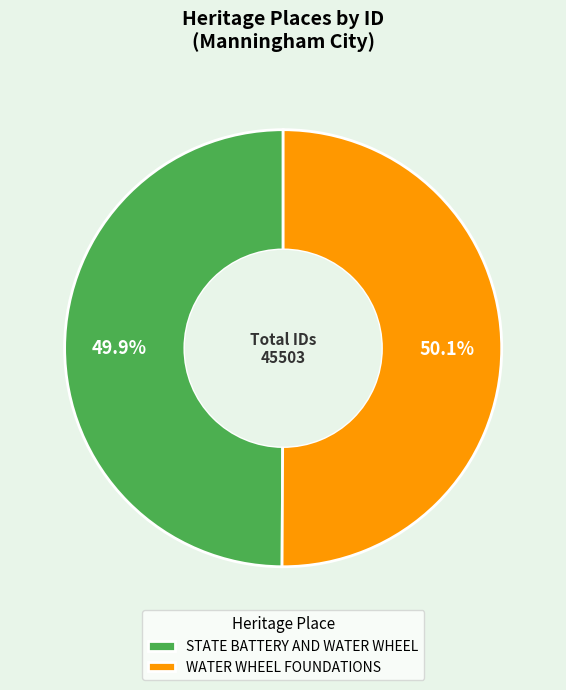

To the nearest percent, what is the combined percentage of WATER WHEEL FOUNDATIONS and STATE BATTERY AND WATER WHEEL?

100%